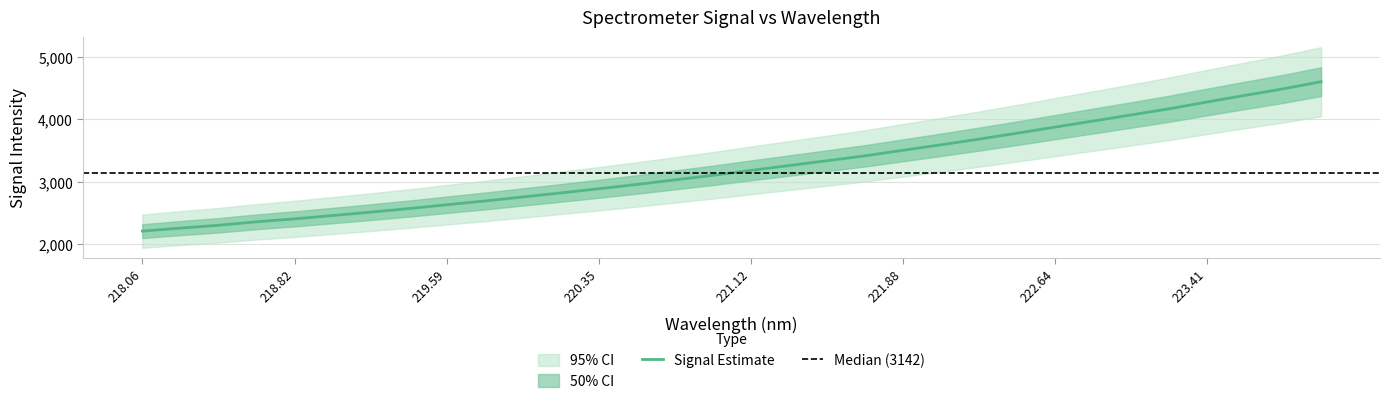

Is it true that Signal Estimate equals 3528.8 at 218.06?

False